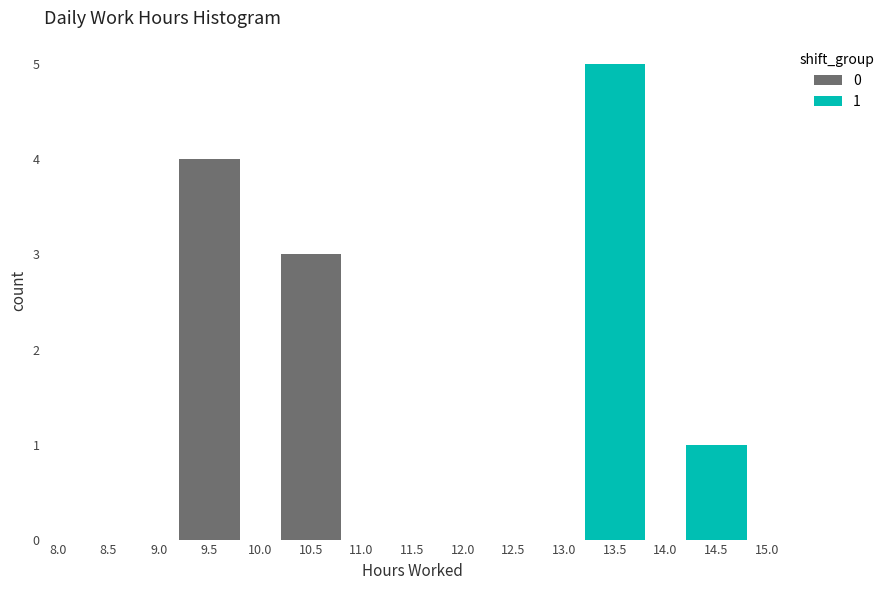

Which range on the x-axis has the tallest stacked bar (by total height)?

13.0 to 14.0